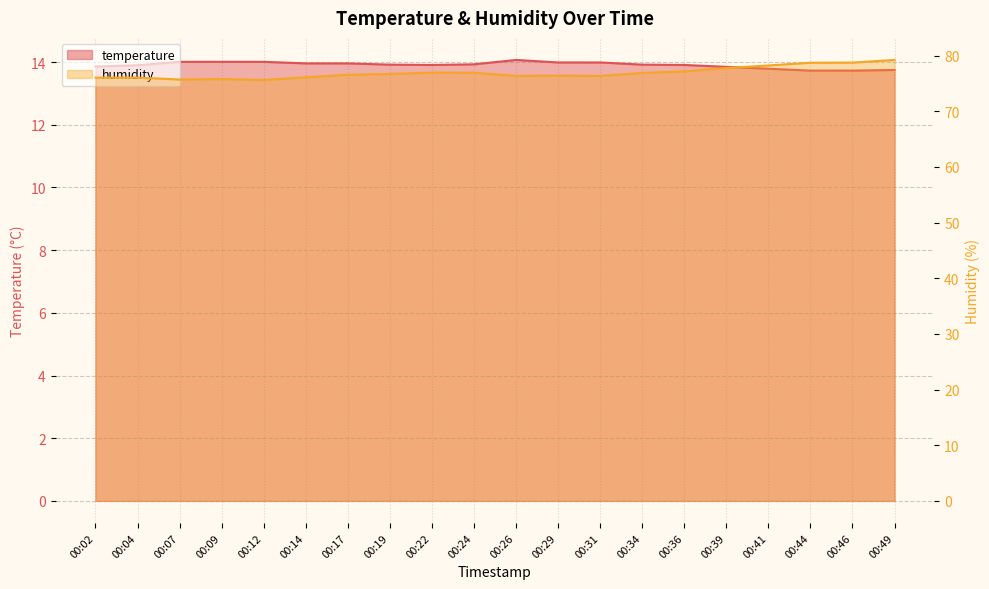

True or false: temperature and humidity intersect in this chart.

False